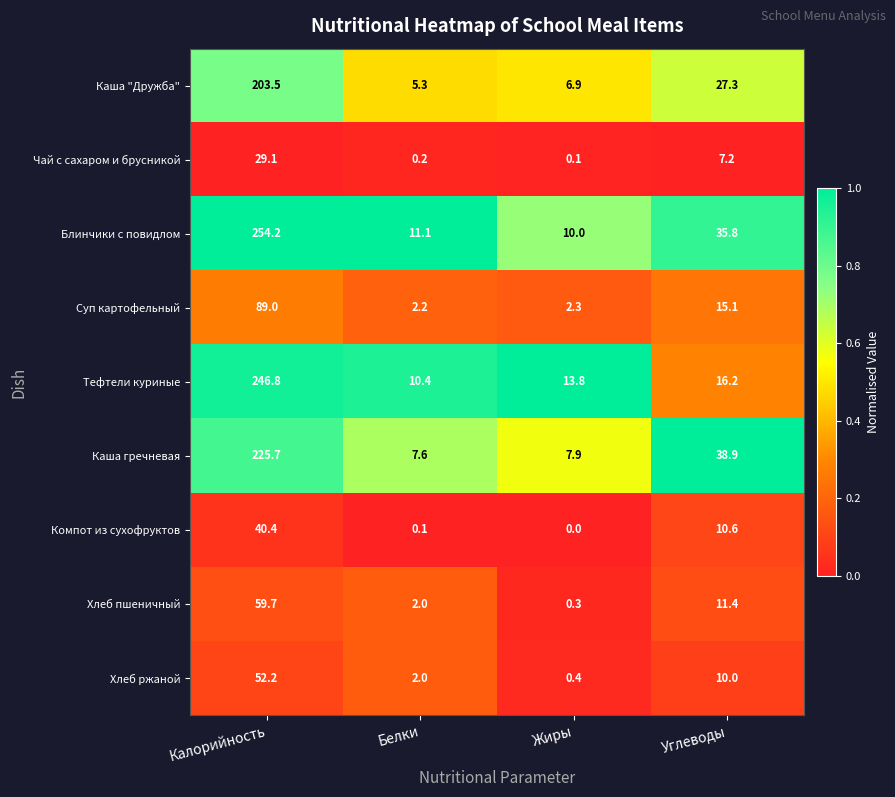

Which series changed the most between Калорийность and Углеводы?

Тефтели куриные